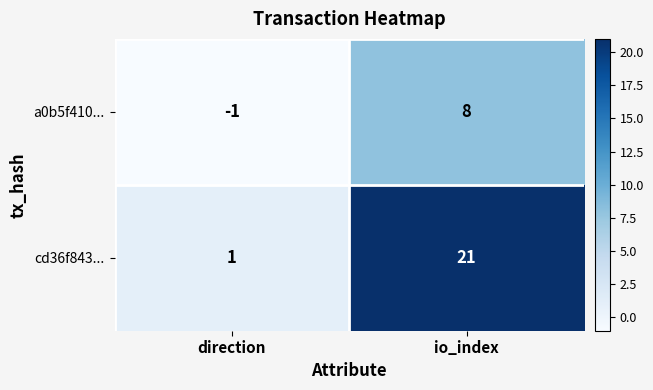

What is the highest value of the cd36f843... series?

21